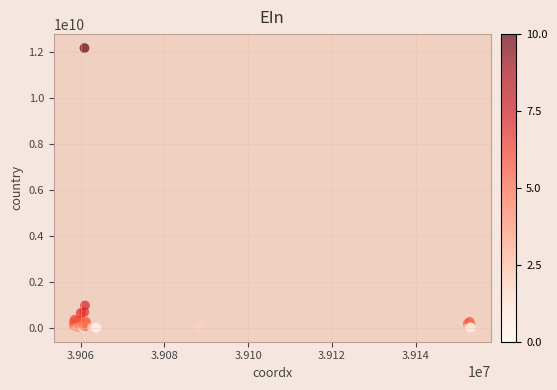

What Y value in the scatter plot is closest to 6092566000?

971640000